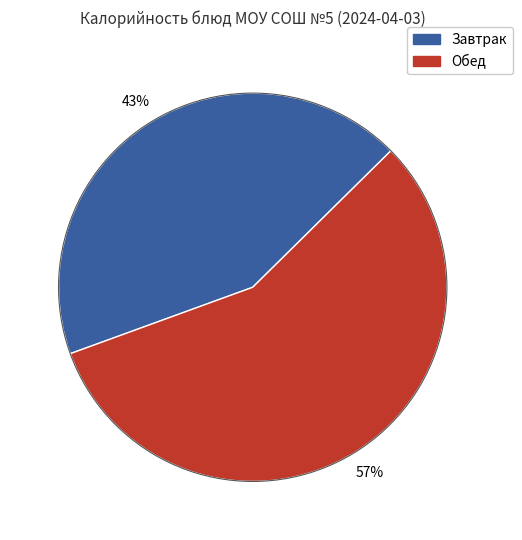

Is there a majority slice in this chart?

Yes